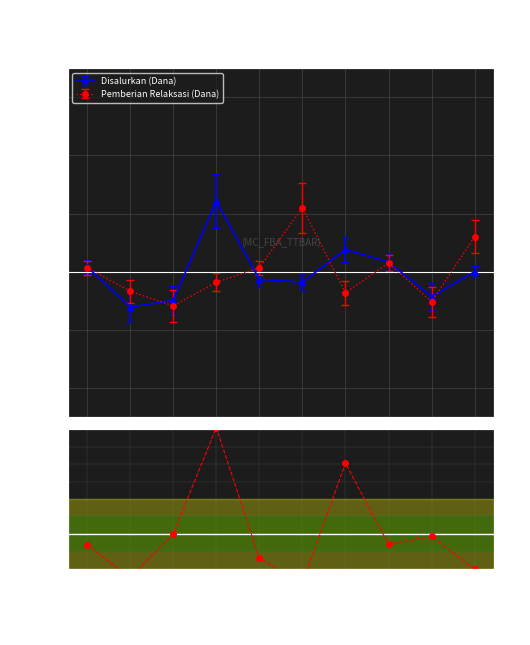

True or false: Pemberian Relaksasi (Siswa) and Pemberian Relaksasi (Dana) intersect in this chart.

False